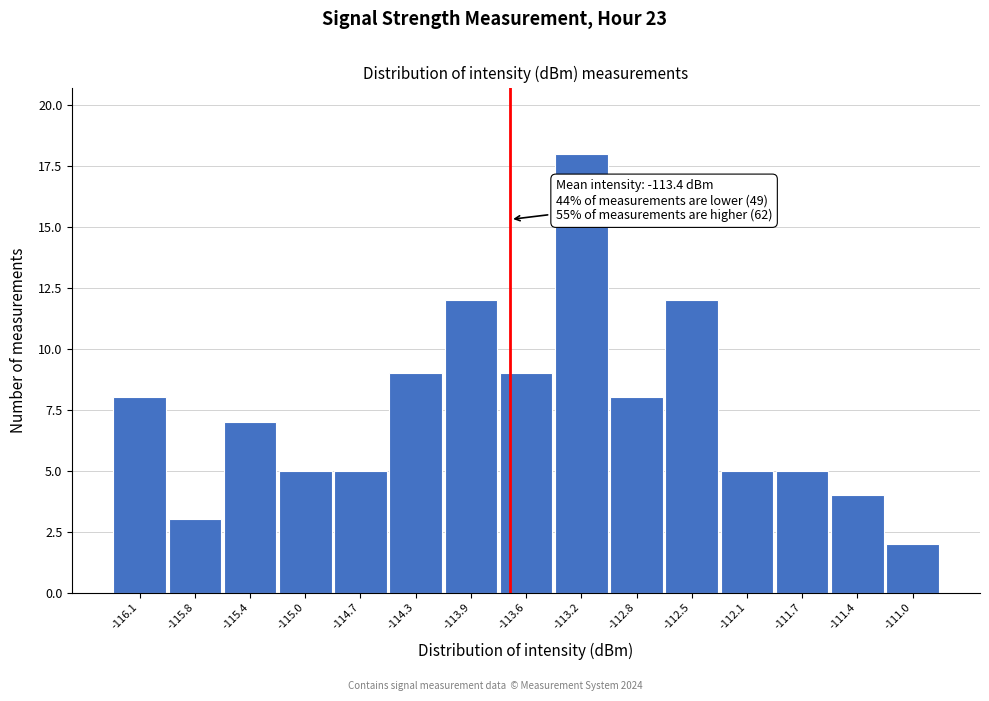

Reading left to right, what are all the values shown in this chart?

8	3	7	5	5	9	12	9	18	8	12	5	5	4	2